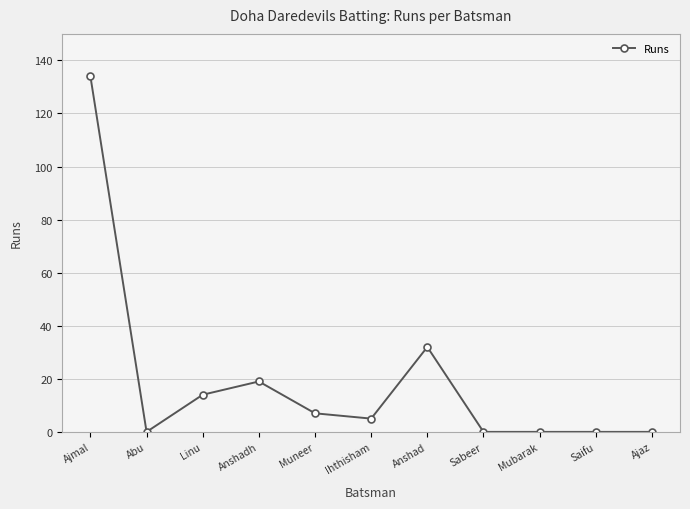

What is the label of the 11th point from the right?

Ajmal